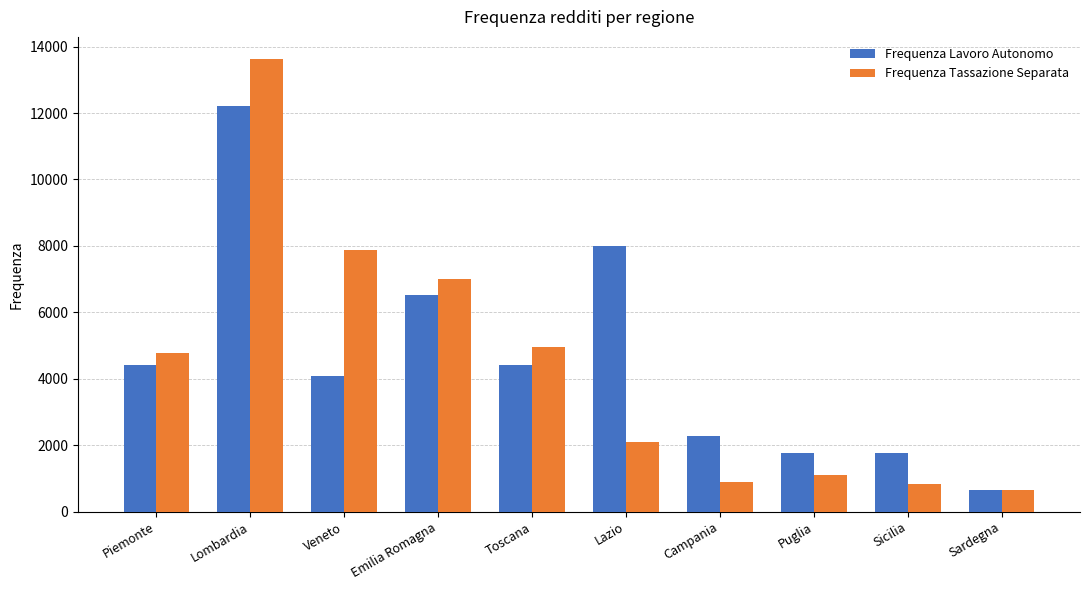

What is the value of the Frequenza Lavoro Autonomo bar at the 9th from the left?

1765